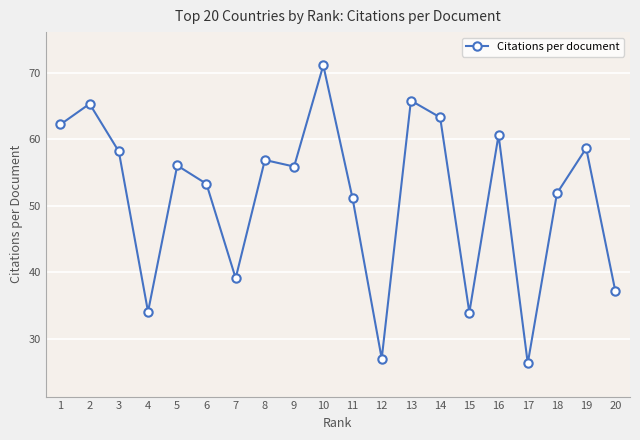

Does the chart display data point markers on the line(s)?

Yes